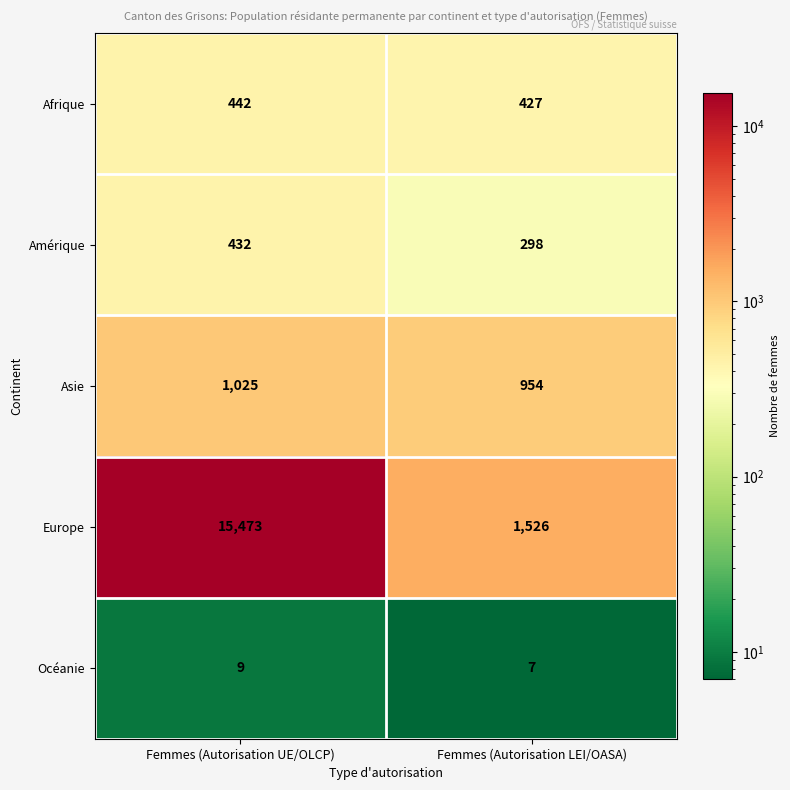

What is the spread (max minus min) of values at Femmes (Autorisation UE/OLCP)?

15464